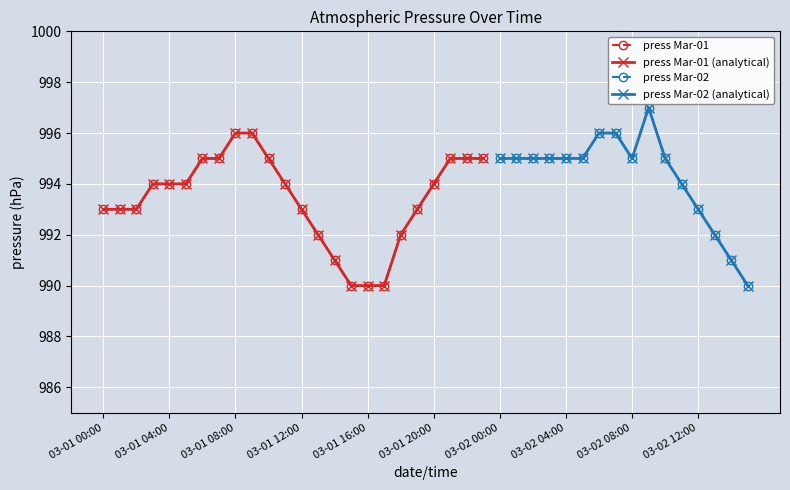

How many interior local valleys (lower than both neighbors) does the data have?

1